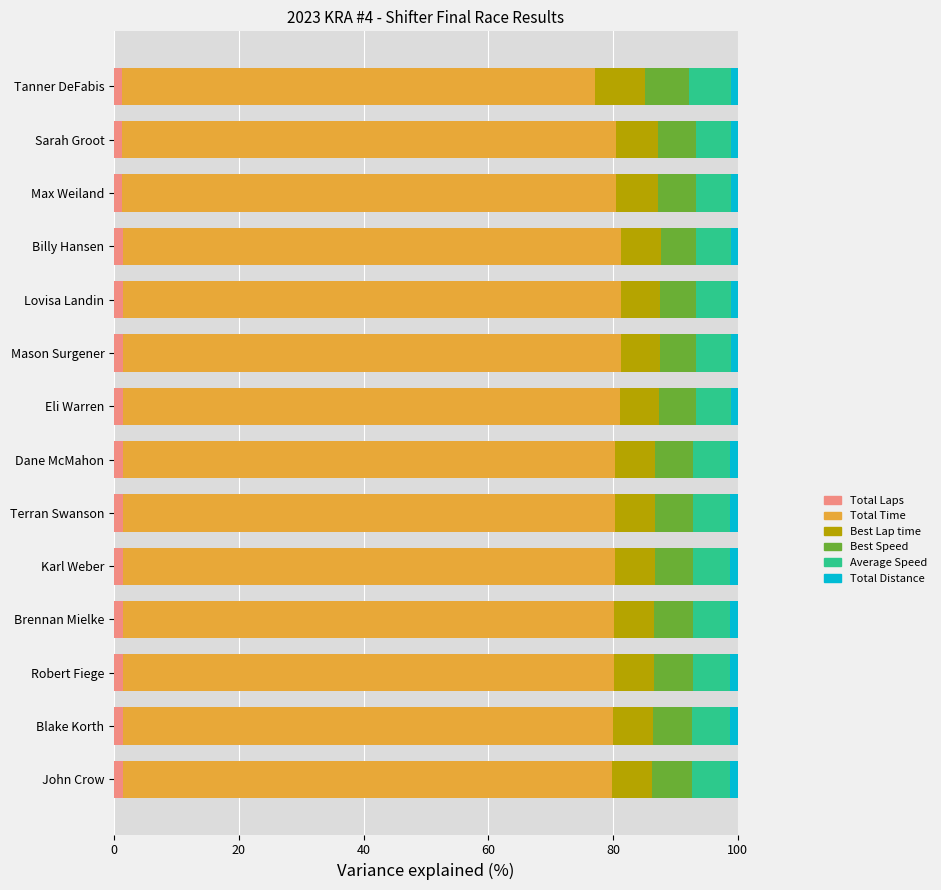

How many distinct data groups are displayed?

6